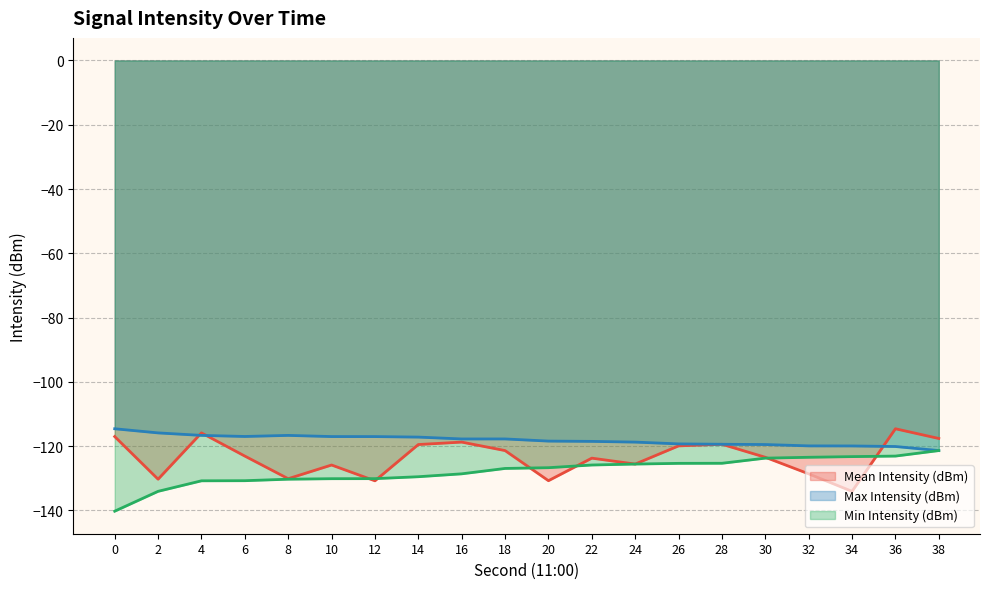

At 38, list the series in order from largest to smallest.

Mean Intensity (dBm), Max Intensity (dBm), Min Intensity (dBm)